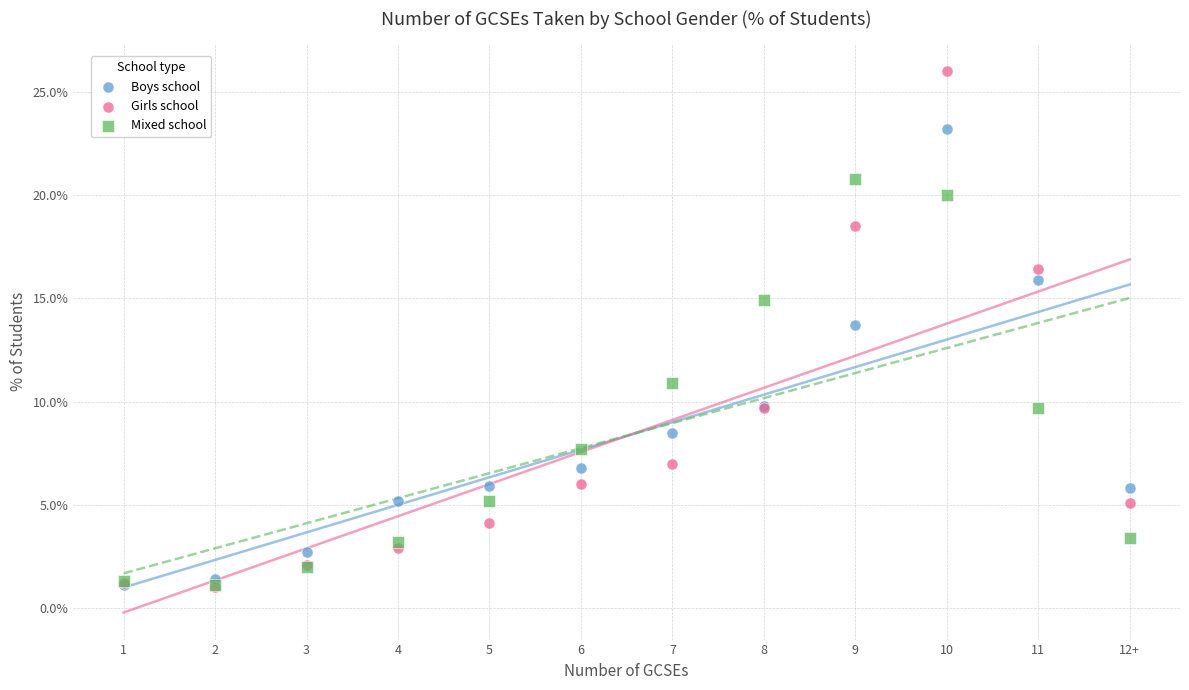

Across all series, what Y value is closest to 13?

13.7